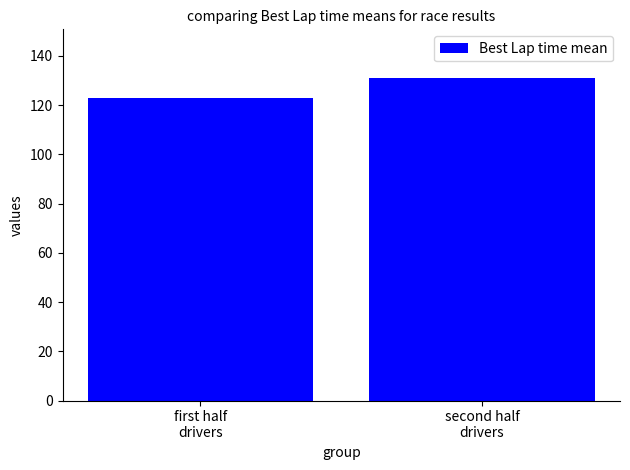

The chart shows a value of 59.5 at first half
drivers. True or false?

False